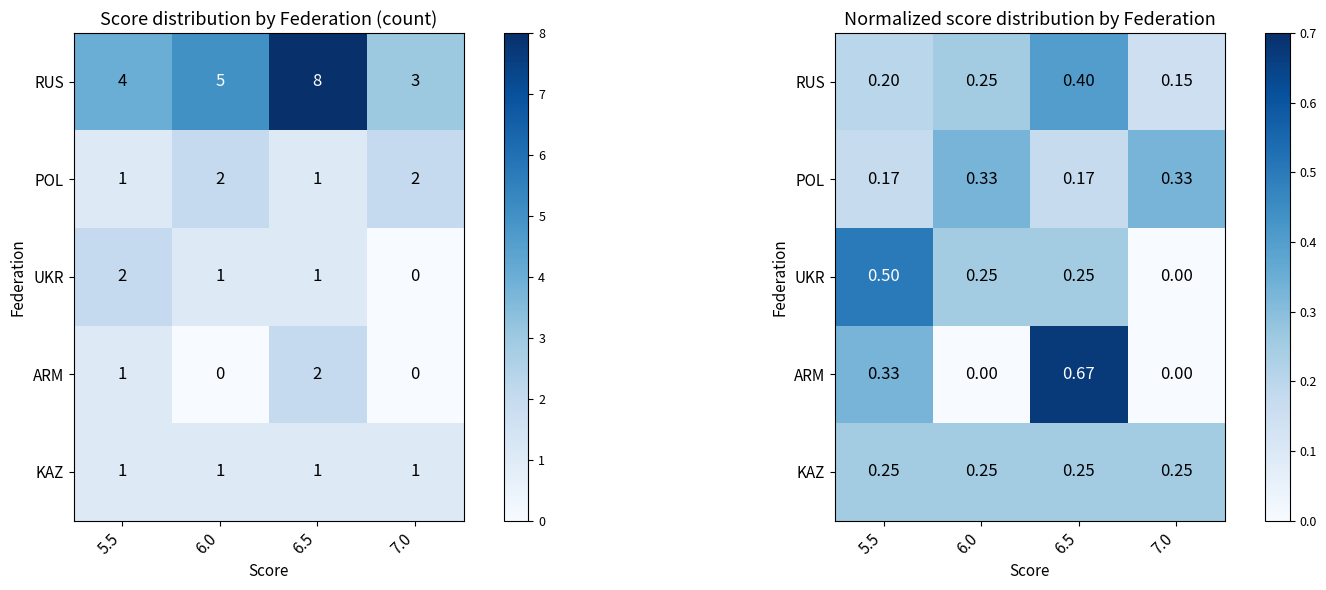

How many values in the UKR series exceed 0?

3